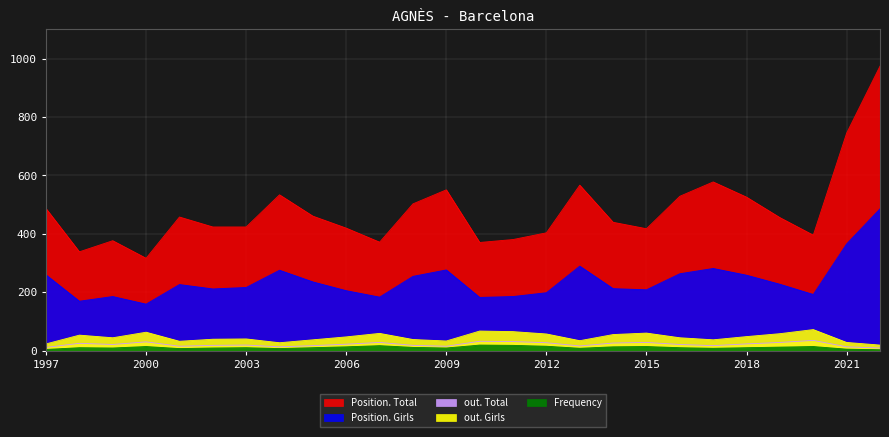

What are all the series names shown in the legend?

Frequency, Position. Total, Position. Girls, out. Total, out. Girls